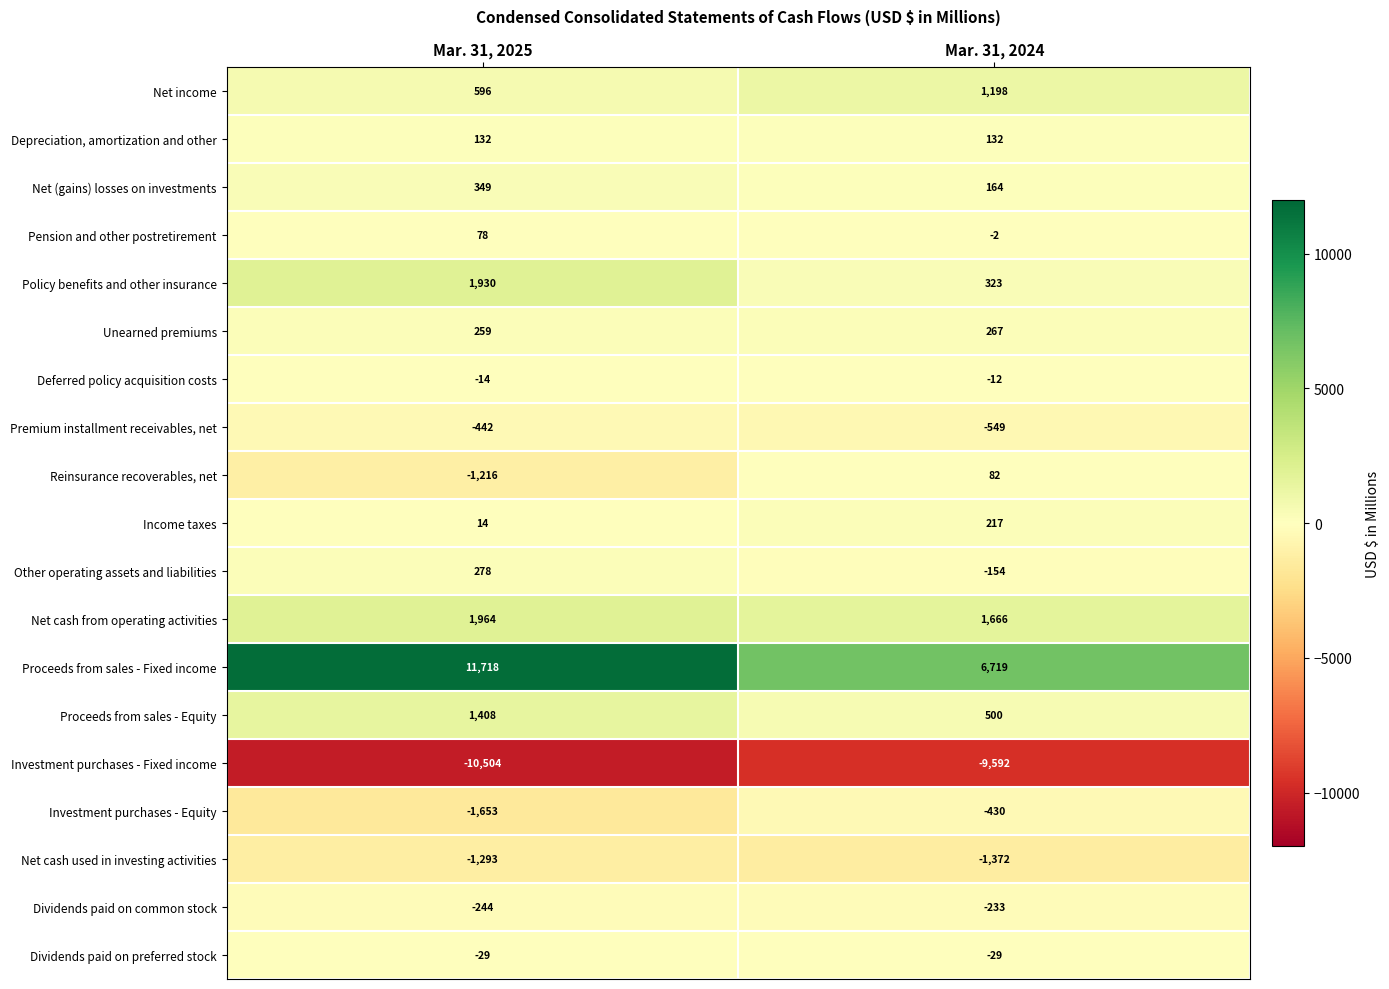

What is the sum of all Investment purchases - Equity values?

-2083